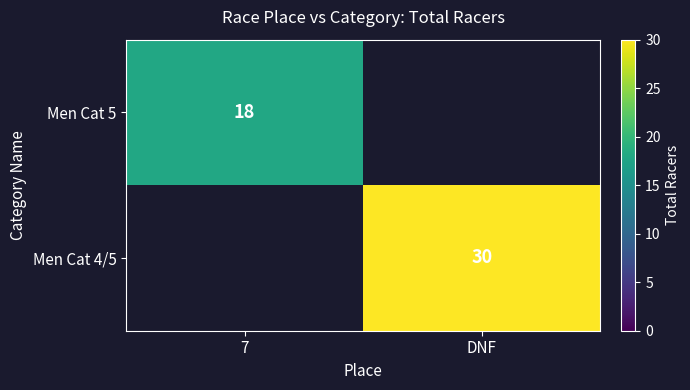

True or false: Men Cat 5 has a value of 18 at 7.

True